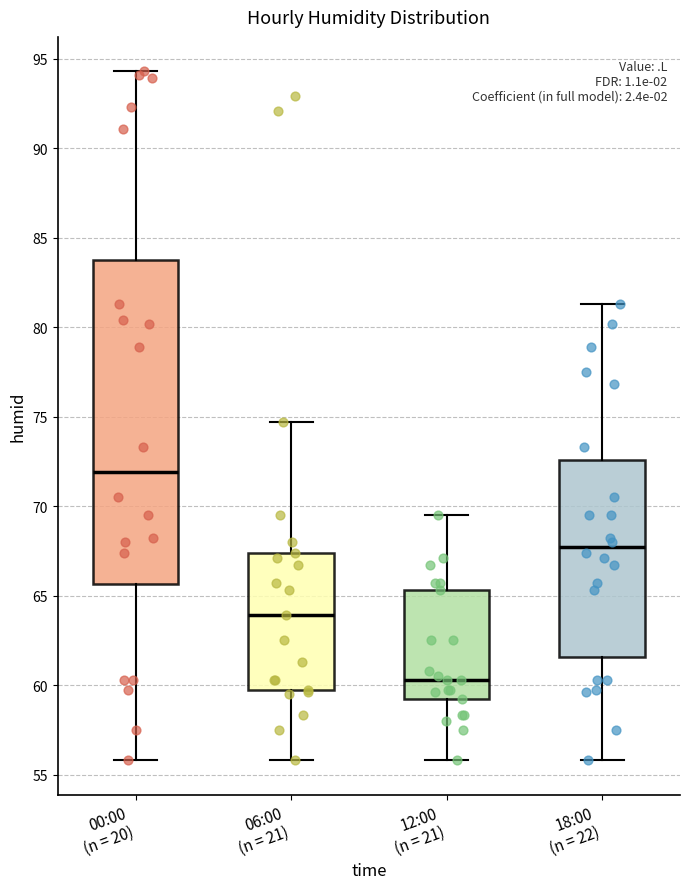

Where does the upper whisker of the box for 00:00 (n = 20) end on the y-axis? The values are not printed on the chart, so give them approximately, as read against the axis.

94.5